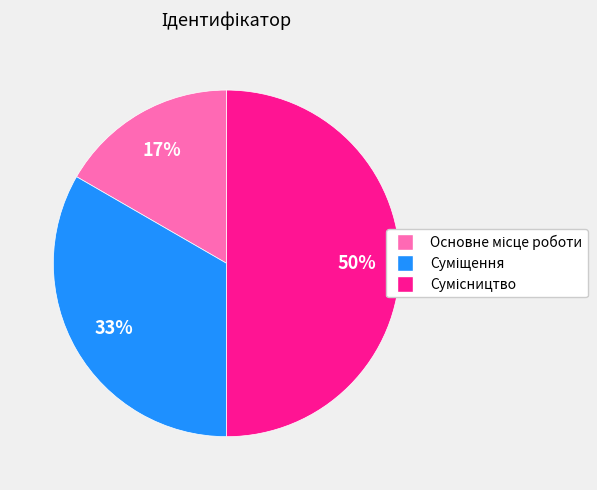

To the nearest percent, what is the difference between the largest and smallest slice percentages?

33%